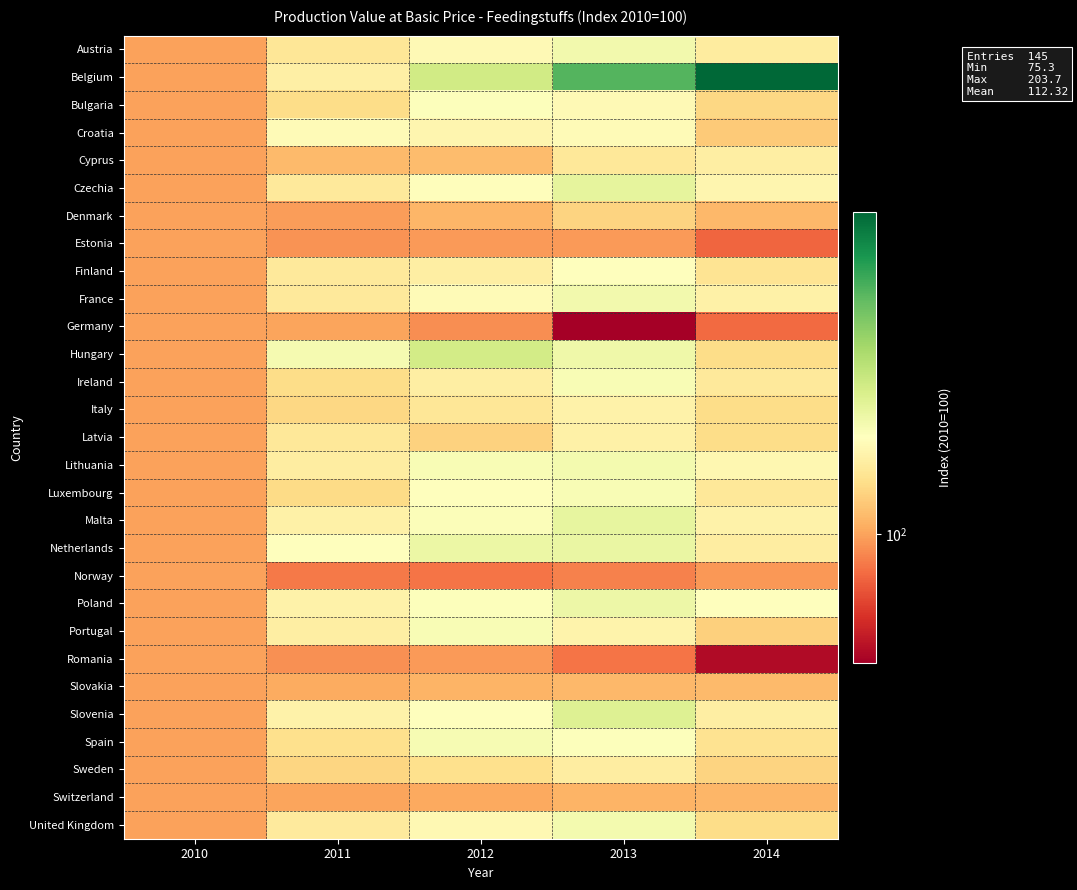

Rank the series at 2010 from lowest to highest value.

Austria, Belgium, Bulgaria, Croatia, Cyprus, Czechia, Denmark, Estonia, Finland, France, Germany, Hungary, Ireland, Italy, Latvia, Lithuania, Luxembourg, Malta, Netherlands, Norway, Poland, Portugal, Romania, Slovakia, Slovenia, Spain, Sweden, Switzerland, United Kingdom